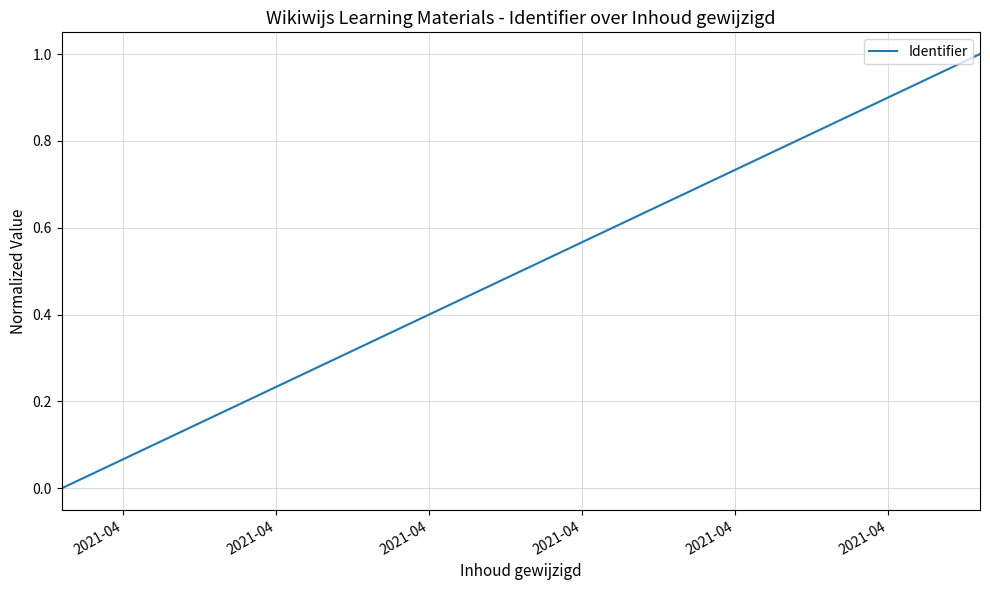

What is the sum of the values at 2021-04 and 2021-04?

1